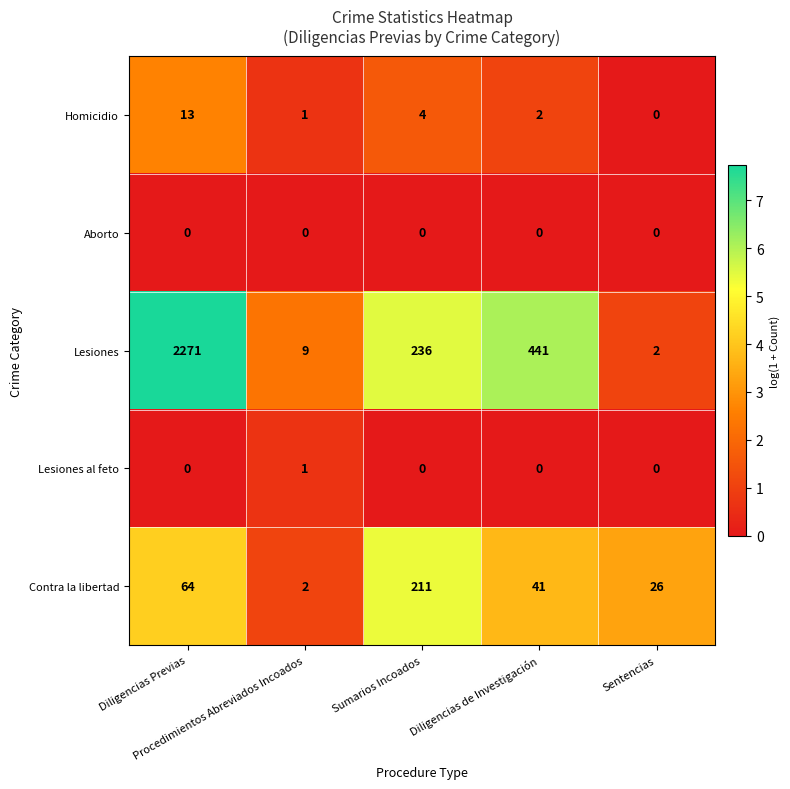

Which series has the widest spread of values?

Lesiones